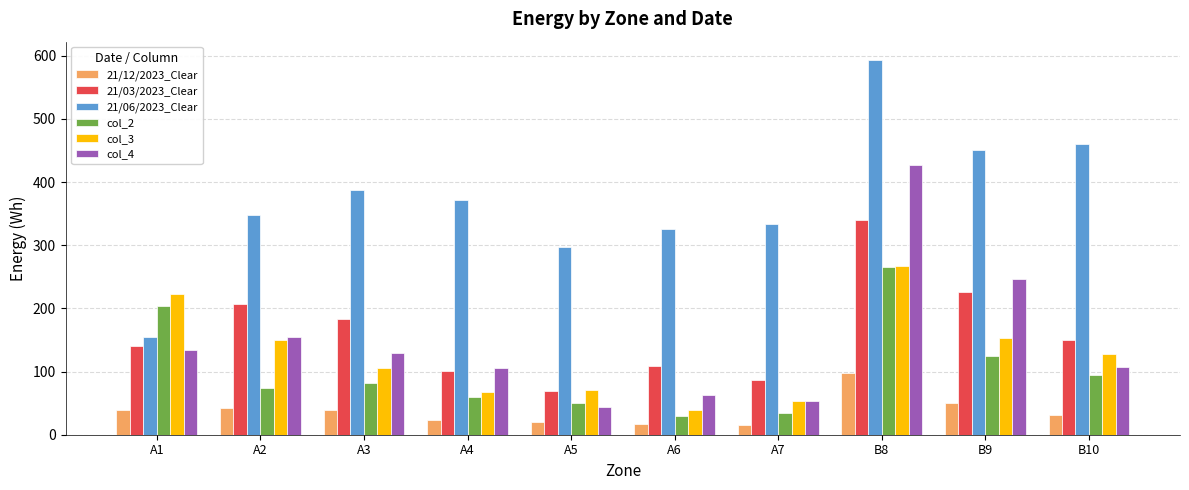

What is the difference between the second highest and minimum values in the 21/12/2023_Clear series?

34.4